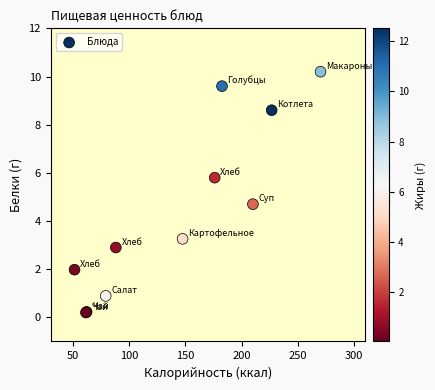

What Y value in the scatter plot is closest to 5?

4.7